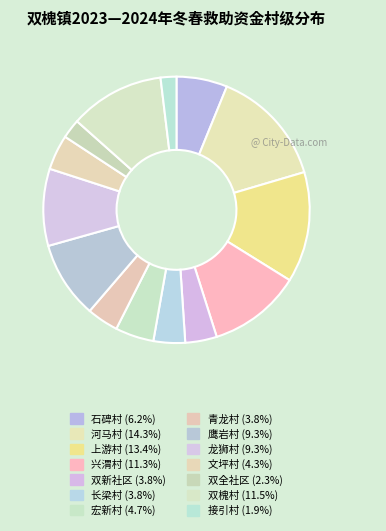

To the nearest percent, what percentage of the pie is 龙狮村?

9%